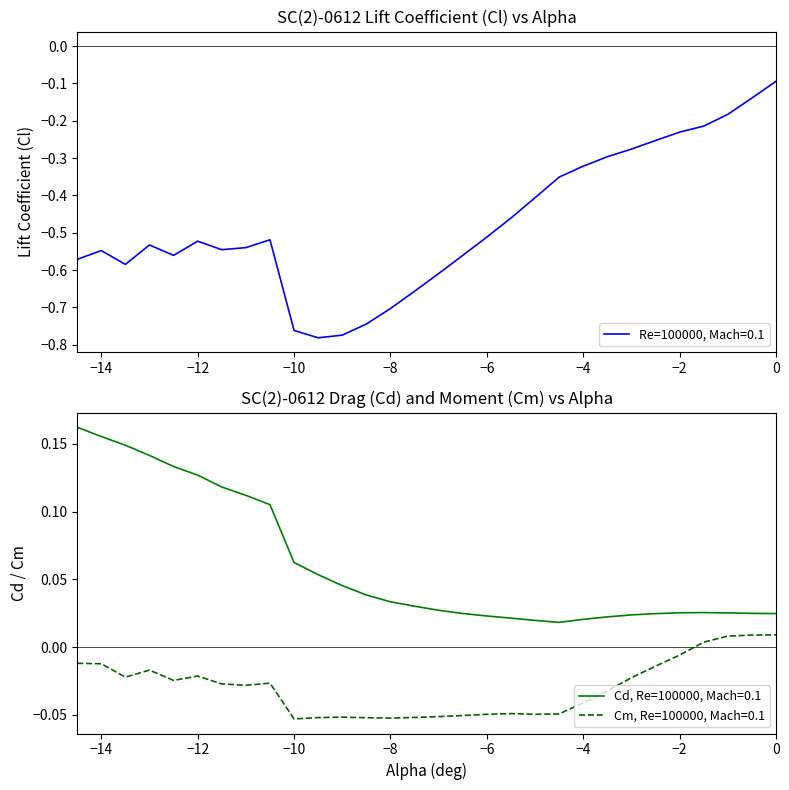

What is the difference between the maximum and minimum values in the Cl series?

0.7